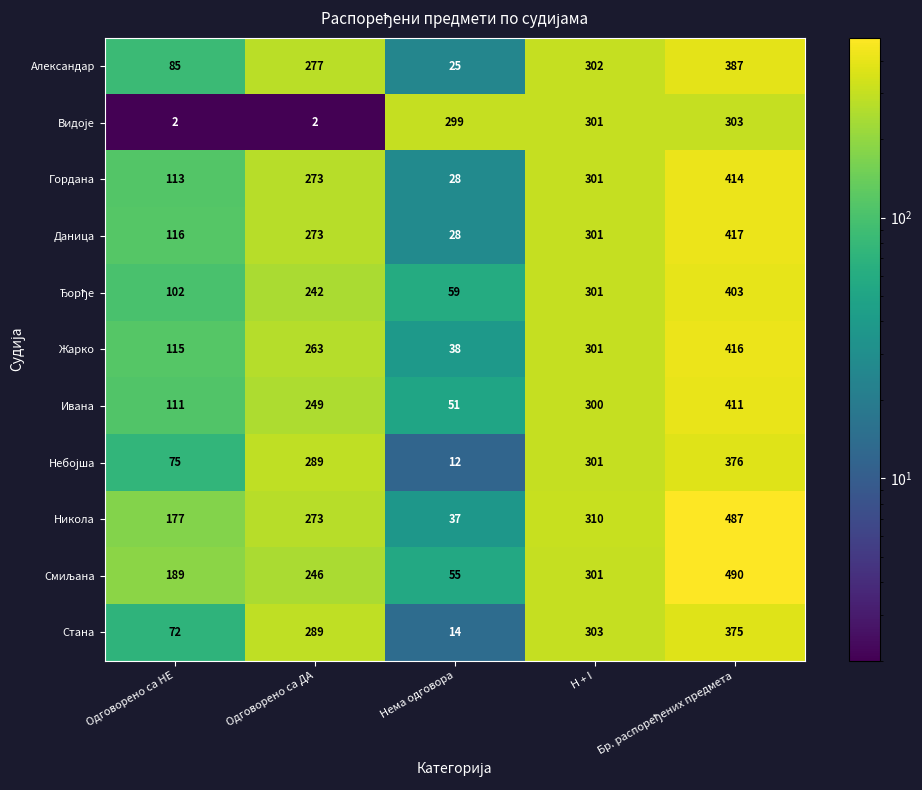

Which series has the largest total across all categories?

Никола